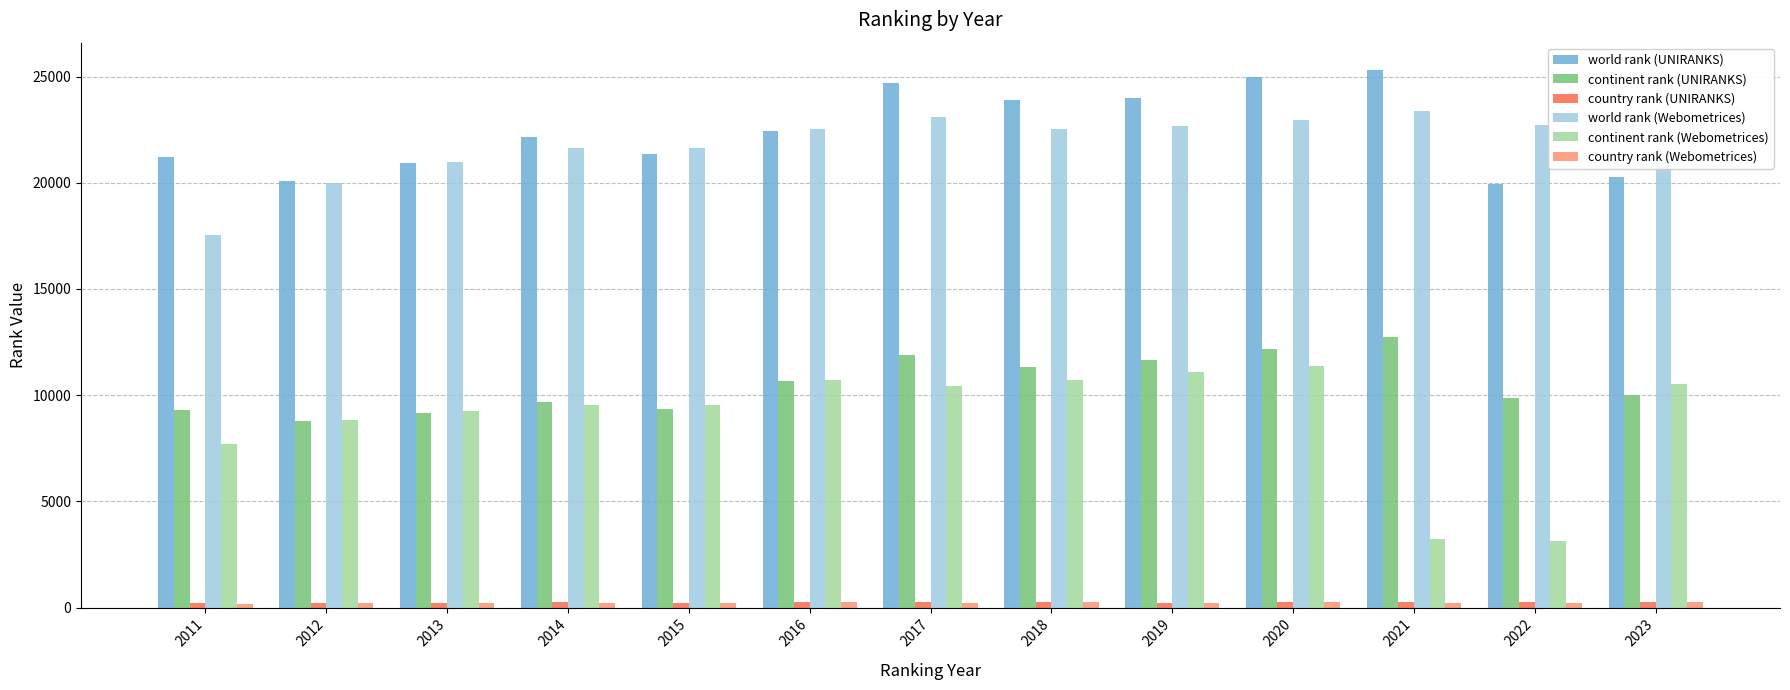

The continent rank (Webometrices) series shows 11374 at 2020. True or false?

True